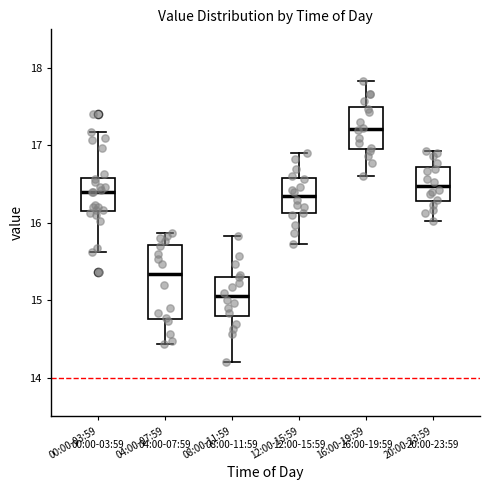

Comparing the boxes themselves (not the whiskers), which one is the tallest?

04:00-07:59